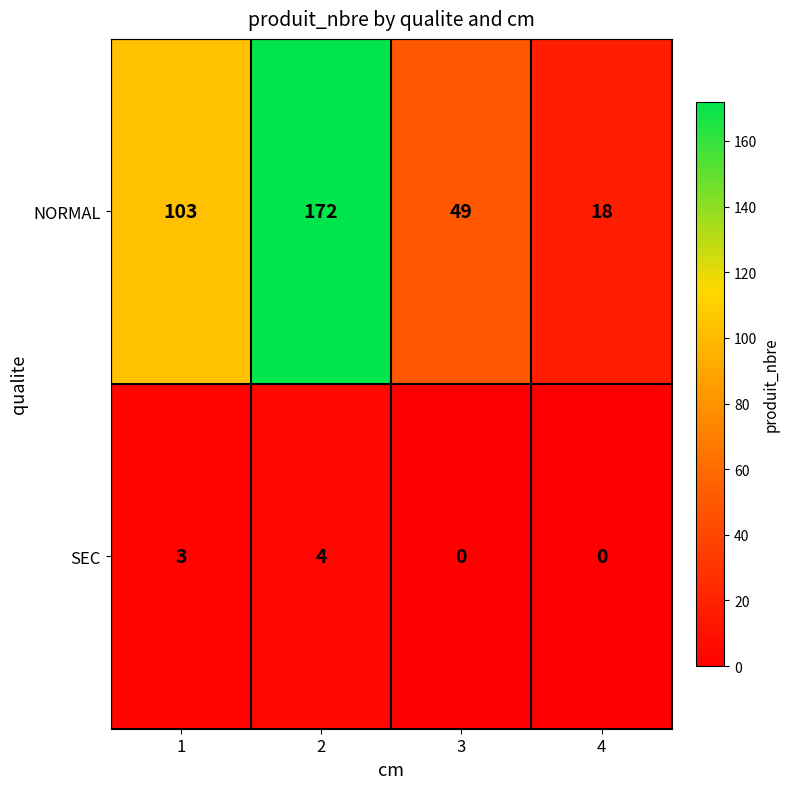

What is the sum of the NORMAL values at 4 and 2?

190